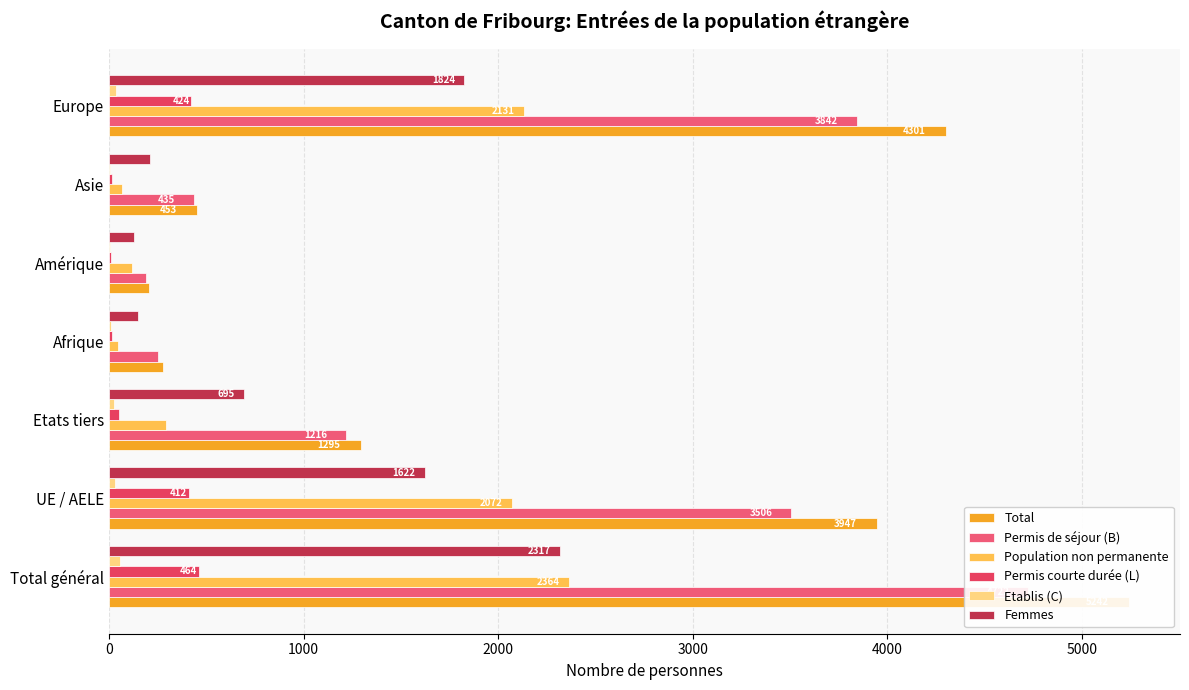

What is the difference between the maximum and minimum values in the Permis courte durée (L) series?

454